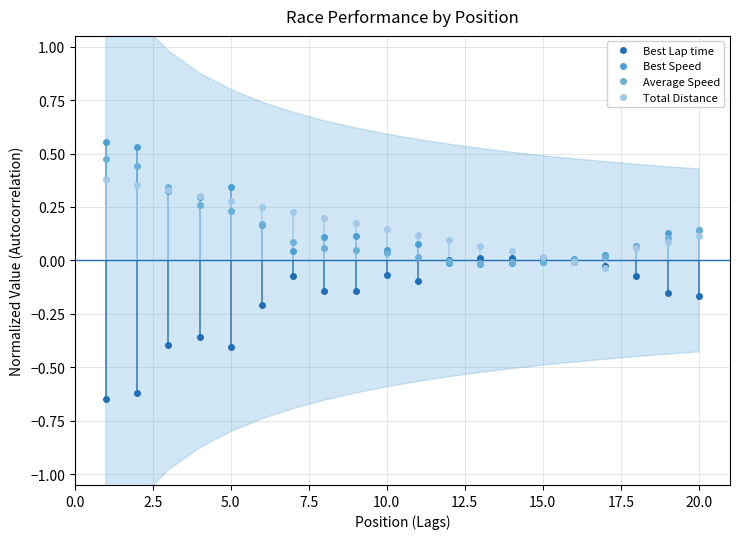

What are all the series names shown in the legend?

Best Lap time, Best Speed, Average Speed, Total Distance